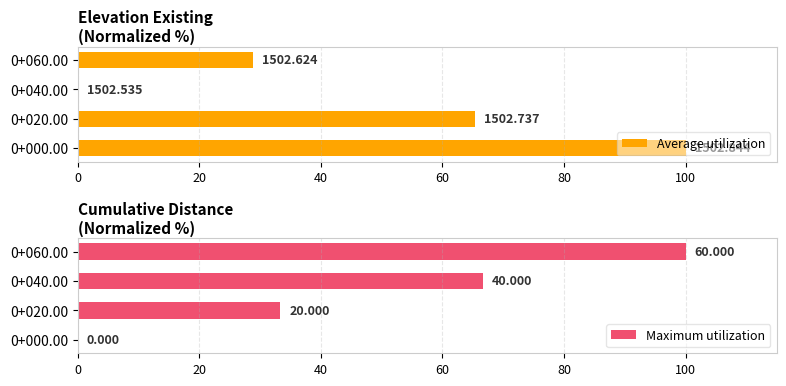

At which category is the sum across all series the highest?

0+060.00